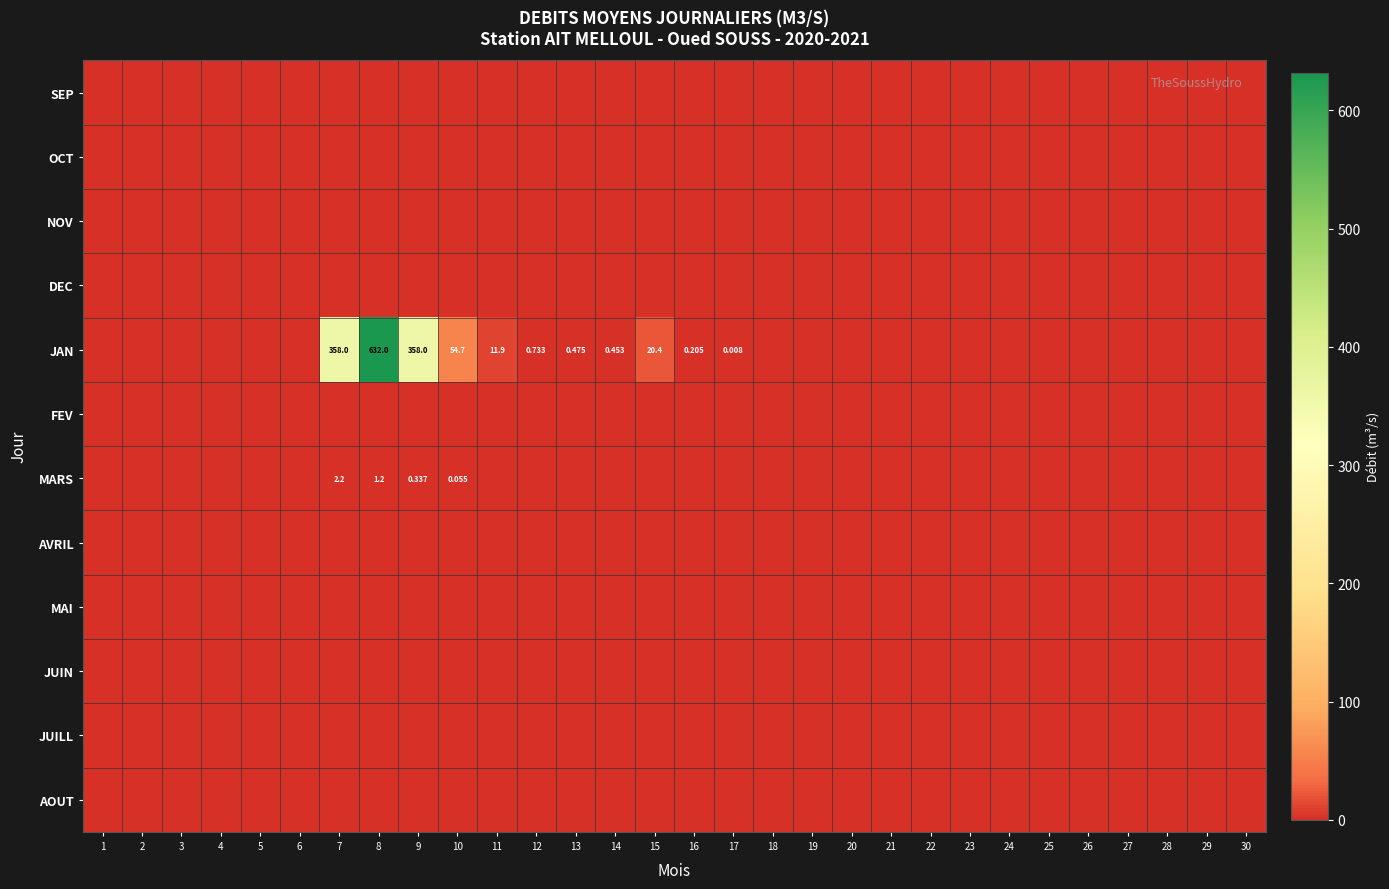

Rank the series at 9 from highest to lowest value.

JAN, MARS, SEP, OCT, NOV, DEC, FEV, AVRIL, MAI, JUIN, JUILL, AOUT